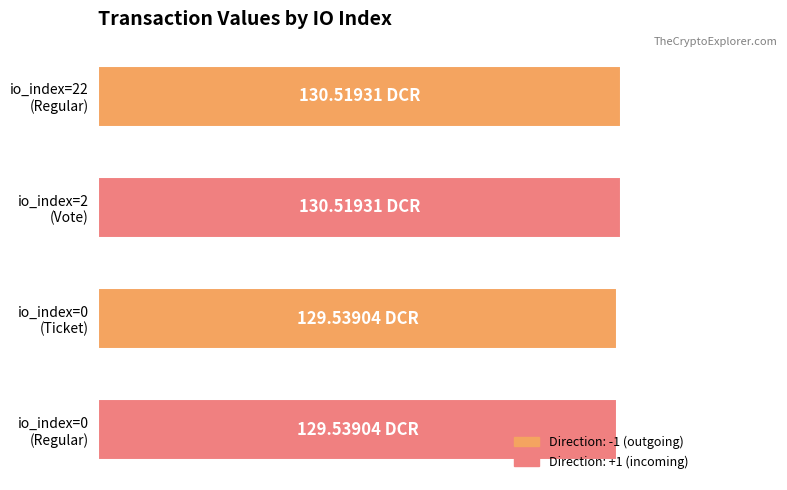

Count the values in the range 0 to 1.

4